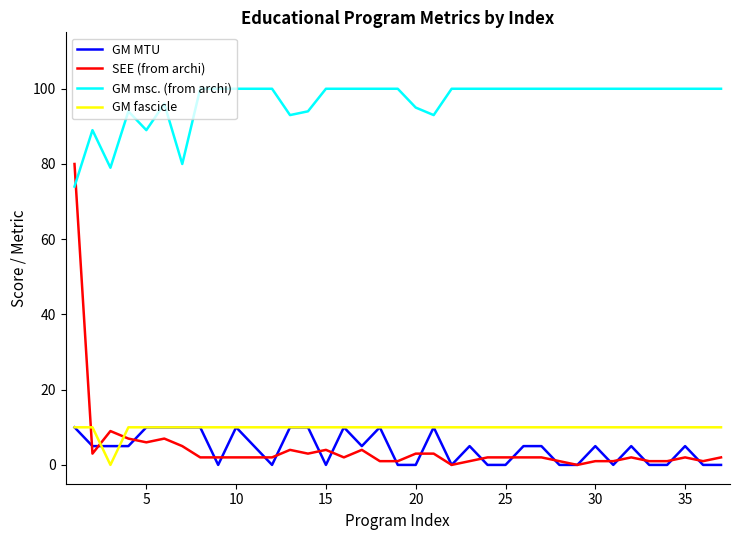

What is the maximum value for GM msc. (from archi)?

100